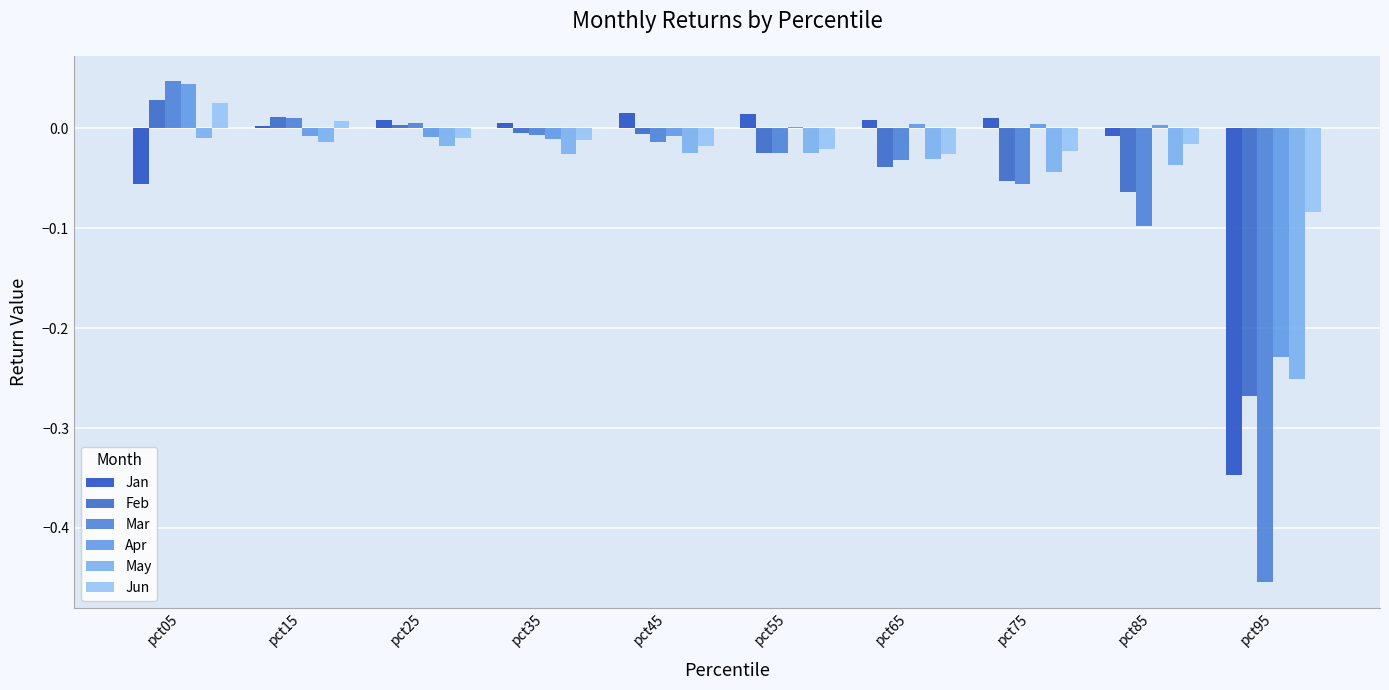

List the series in order of their peak value, lowest first.

May, Jan, Jun, Feb, Apr, Mar